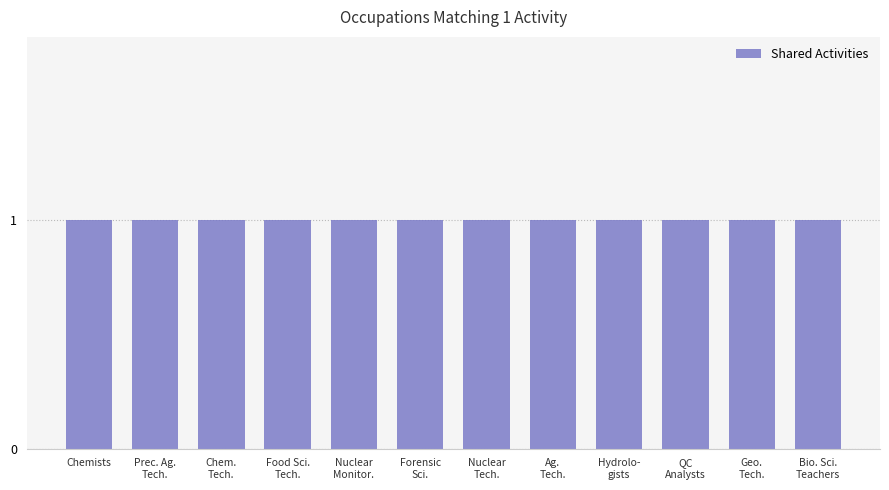

Which series has the largest total across all categories?

Shared Activities